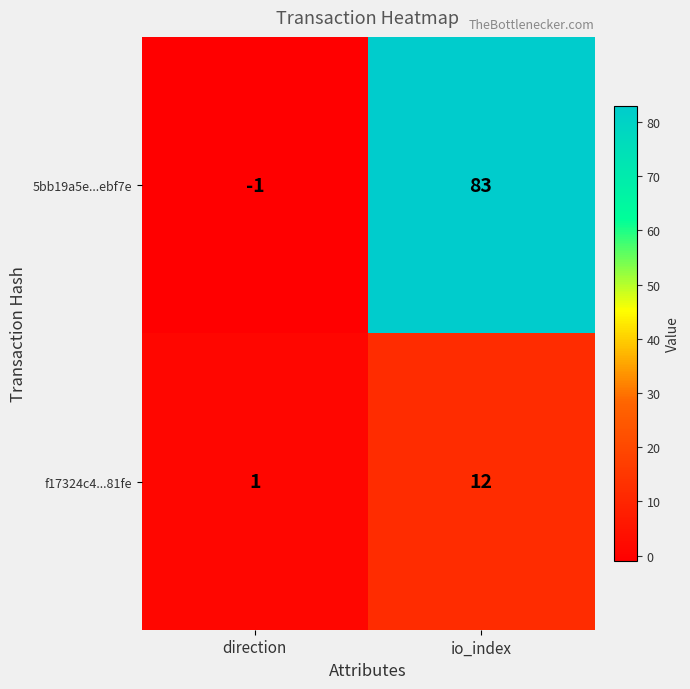

At which label is f17324c4...81fe closest to 6?

direction